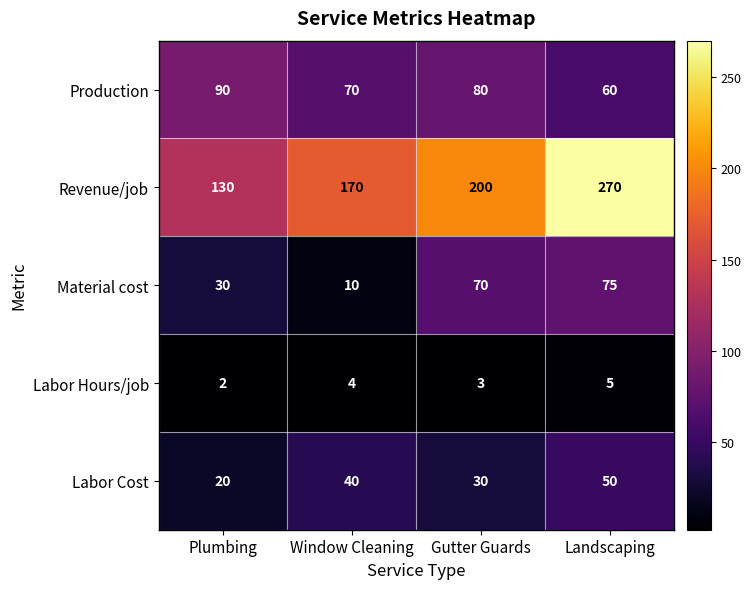

What is the difference between the second highest and minimum values in the Labor Cost series?

20